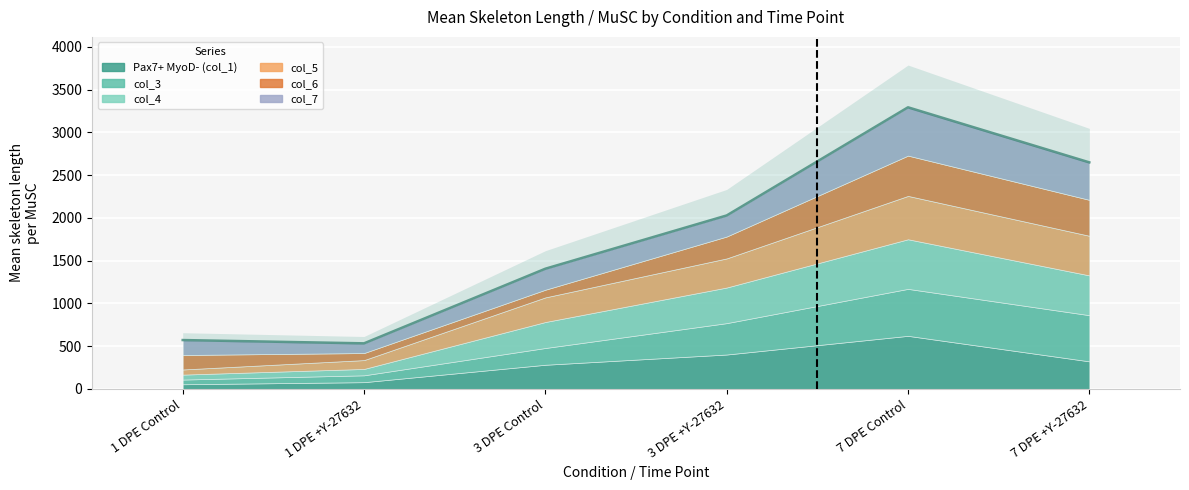

What is the maximum value shown in the chart?

3294.4